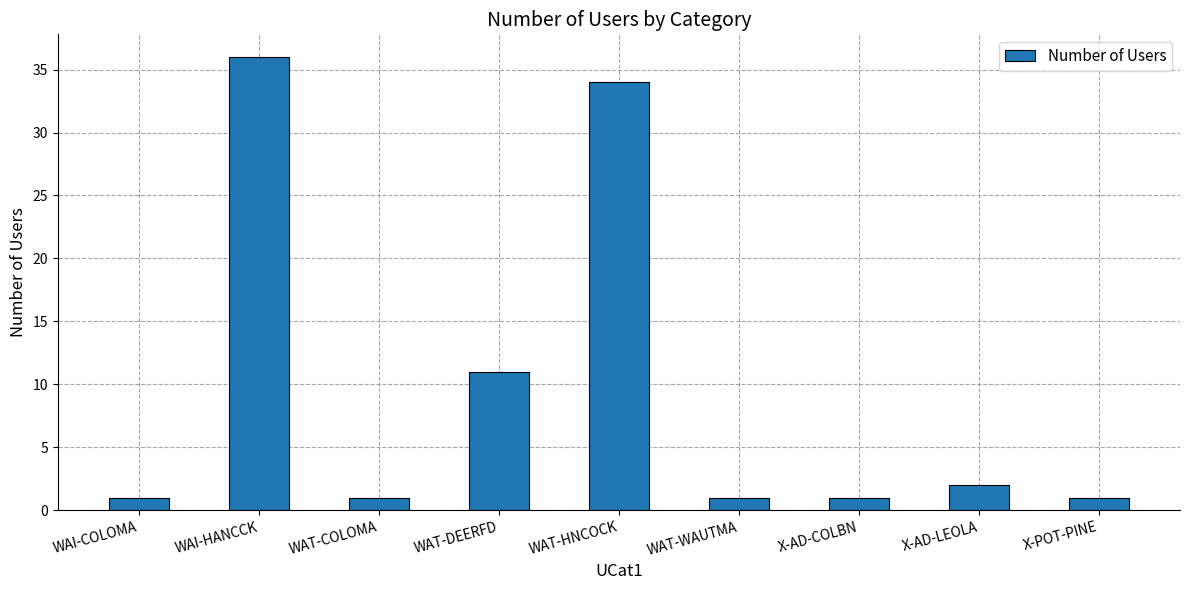

True or false: the data shows 1 at X-POT-PINE.

True